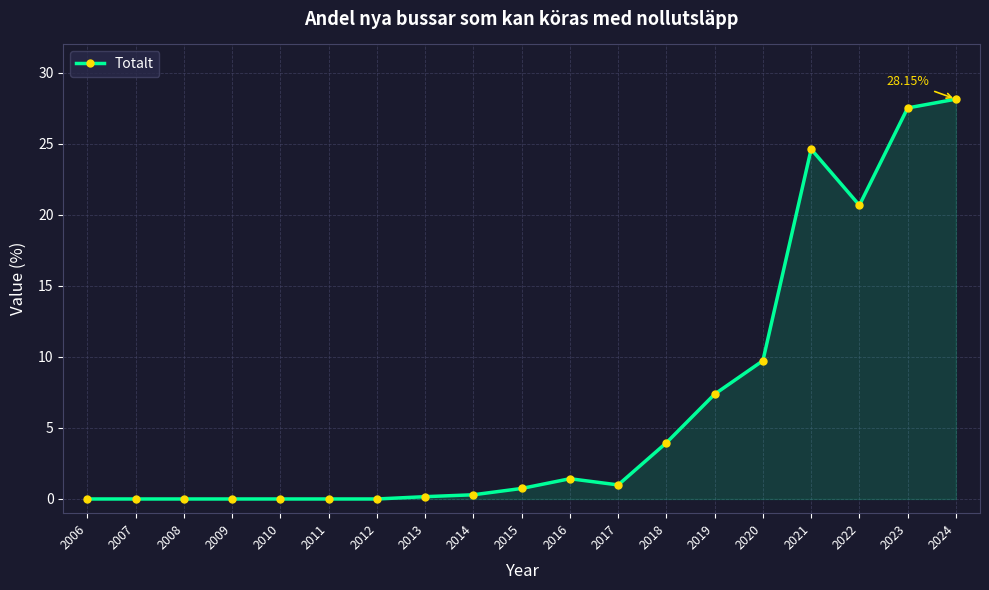

What is the change in value from 2017 to 2020?

+8.7